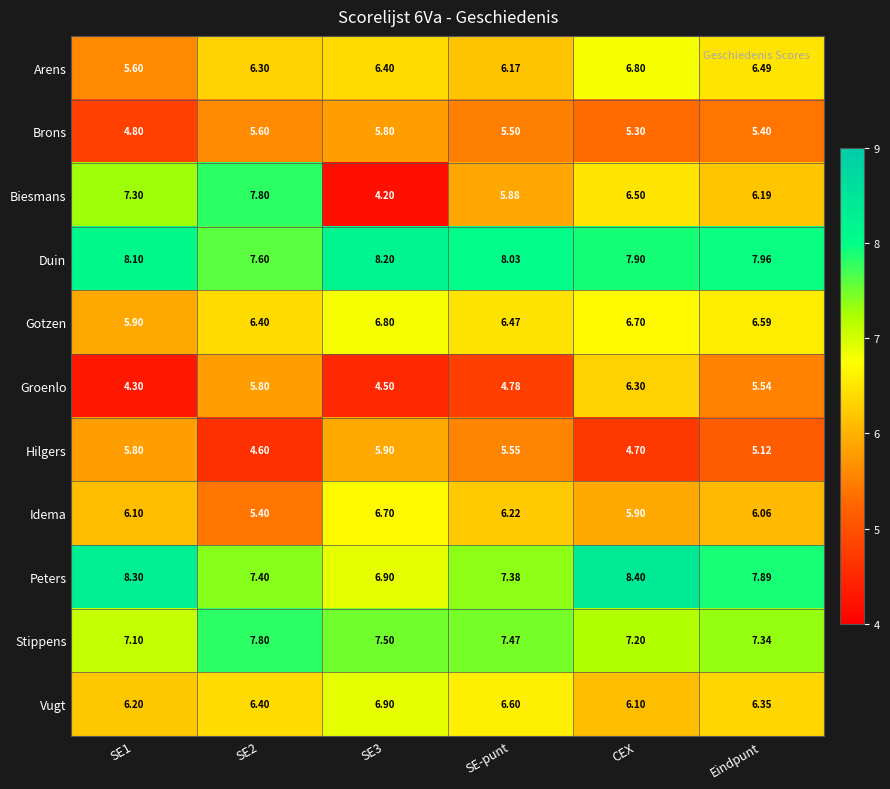

Which series has the largest total across all categories?

Duin